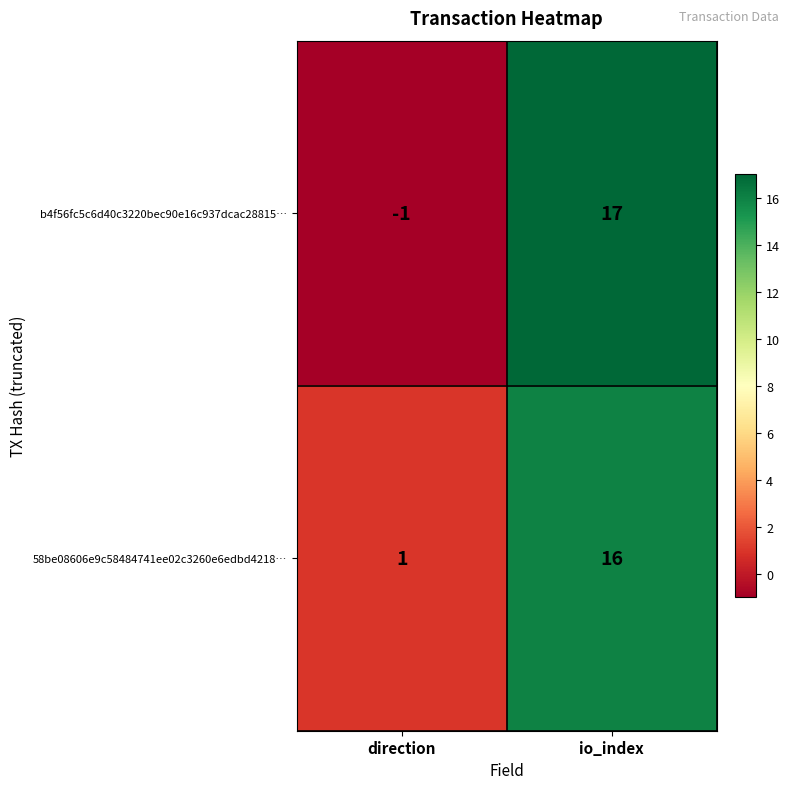

What is the total value across all series at io_index?

33